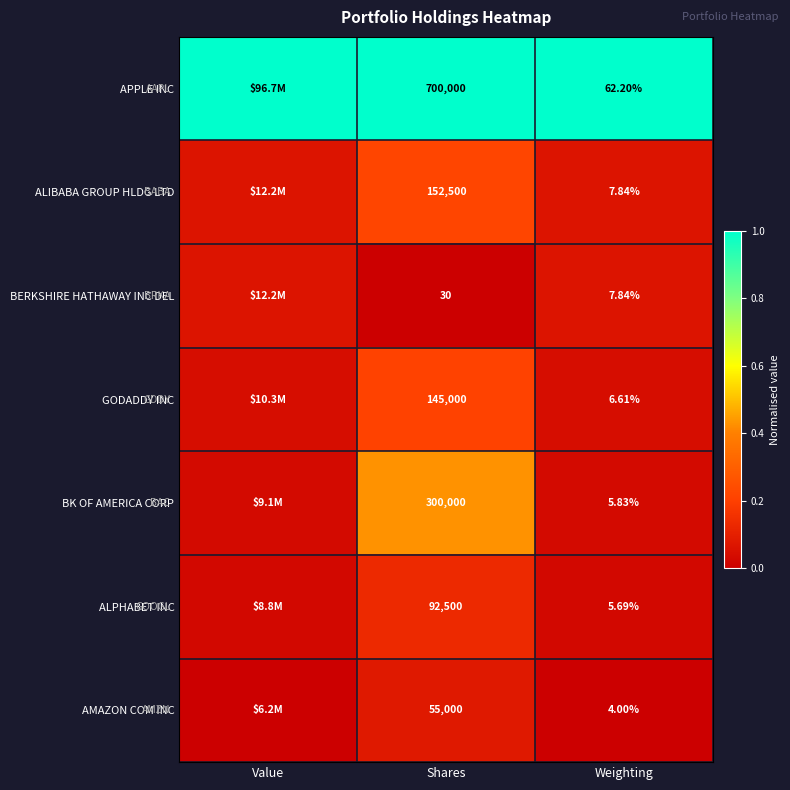

How many series are shown in this chart?

7